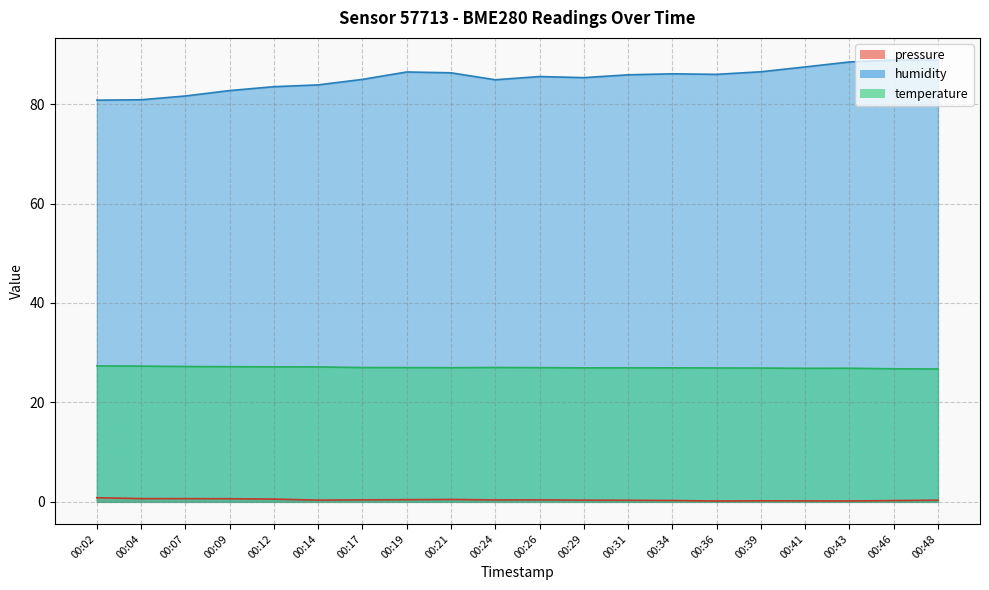

How many interior local valleys does the pressure series have?

4